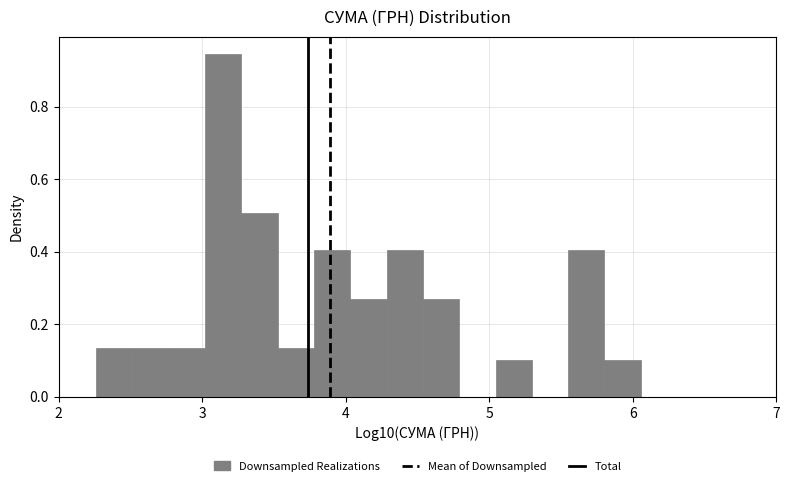

Read against the x-axis, roughly where is the centre of the tallest bar?

3.1